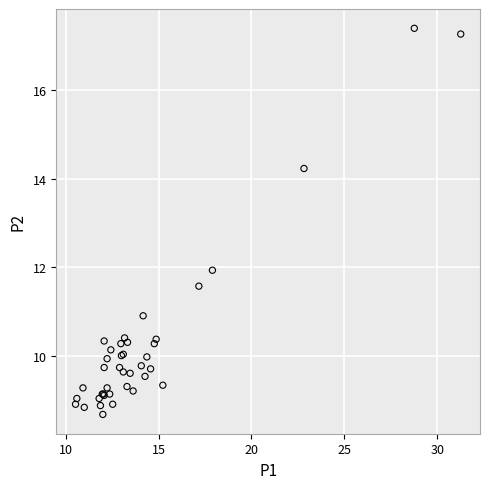

What Y value in the scatter plot is closest to 13?

11.9